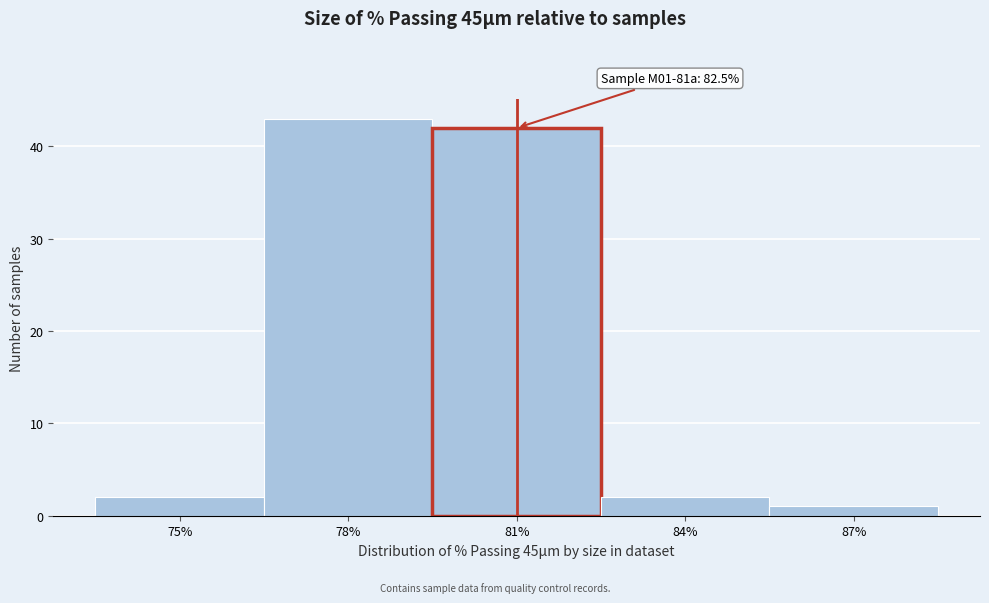

Reading left to right, transcribe all the data shown in this chart.

2	43	42	2	1